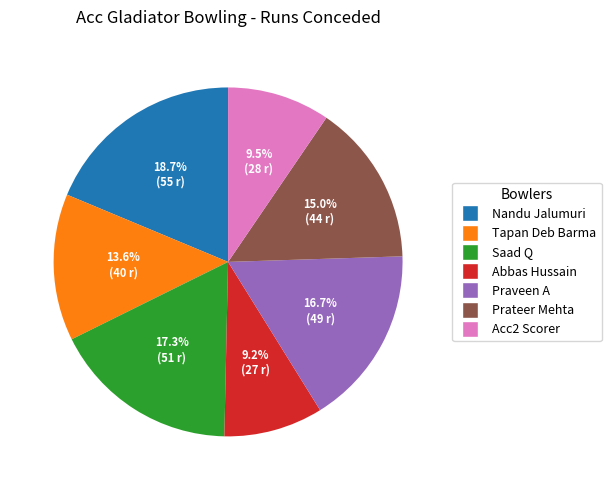

Combined, what portion of the pie is Prateer Mehta and Tapan Deb Barma?

28.6%